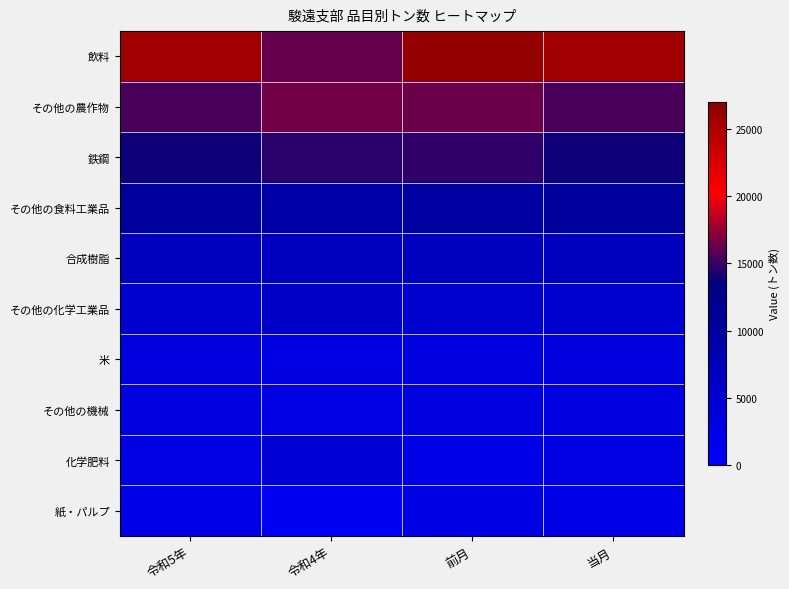

At which category is the sum across all series the highest?

前月